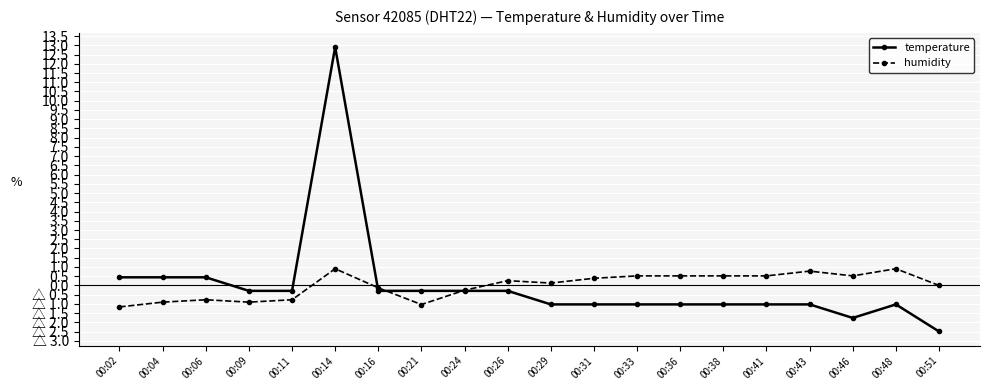

Which series changed the most between 00:29 and 00:46?

temperature